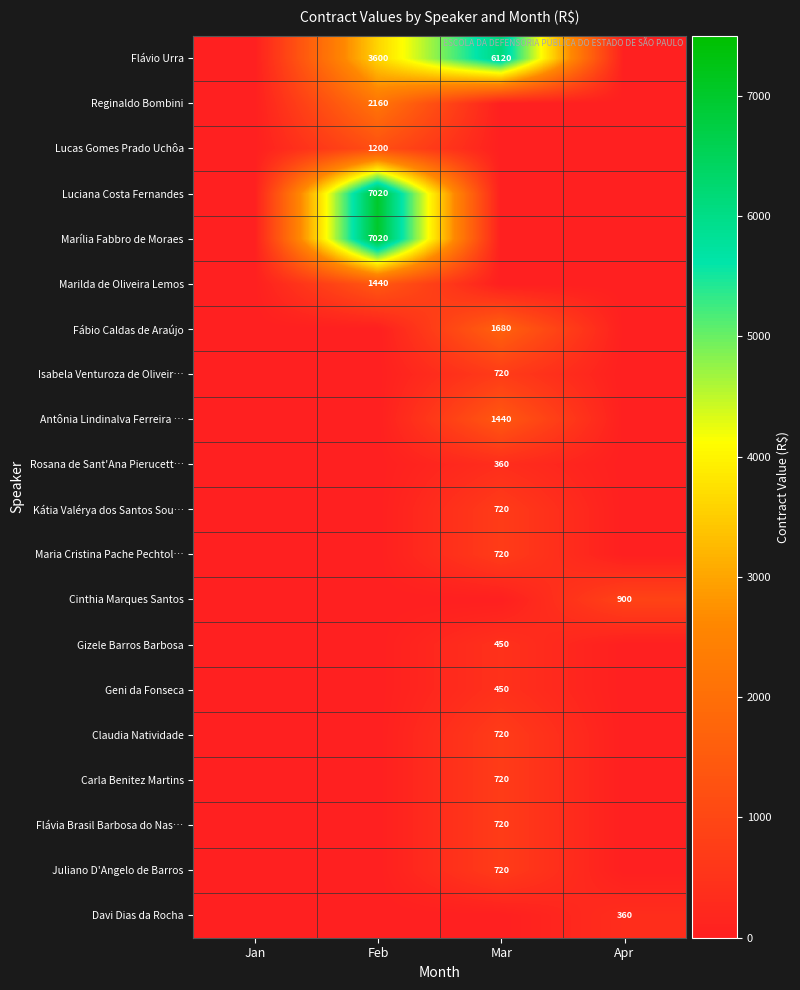

Which series changed the most between Jan and Mar?

Flávio Urra